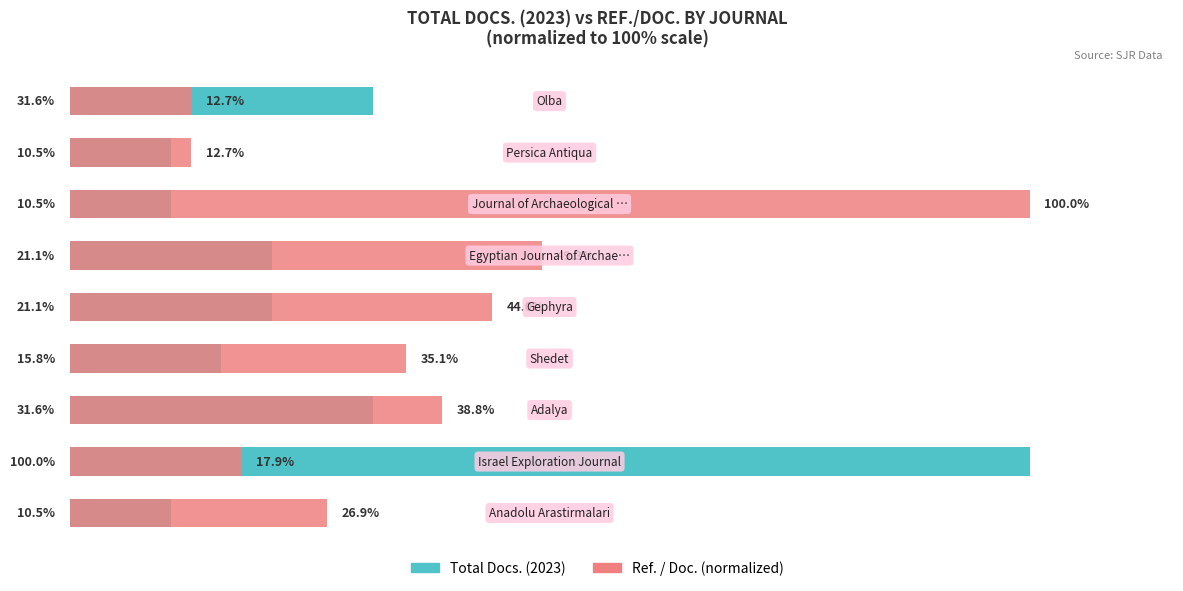

What is the sum of all Ref. / Doc. (normalized) values?

337.3